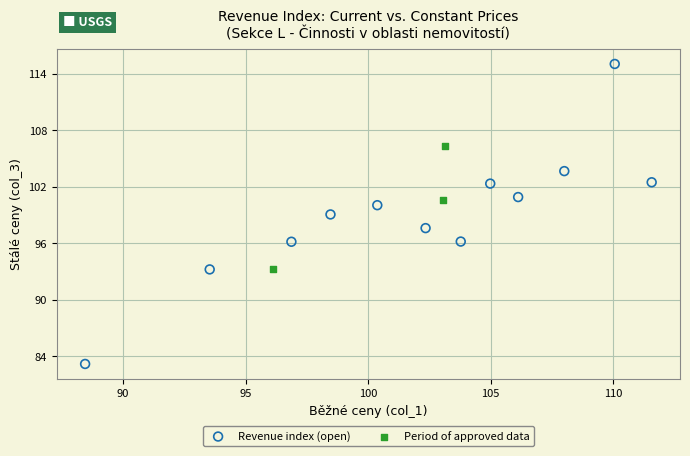

Which series reaches the maximum Y coordinate?

Revenue index (open)